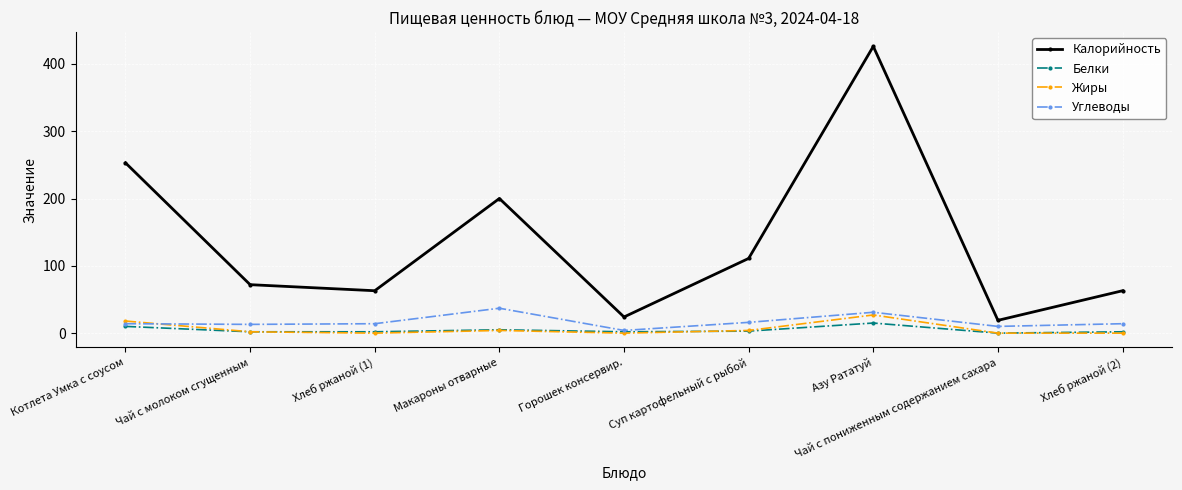

At which category is the sum across all series the highest?

Азу Рататуй